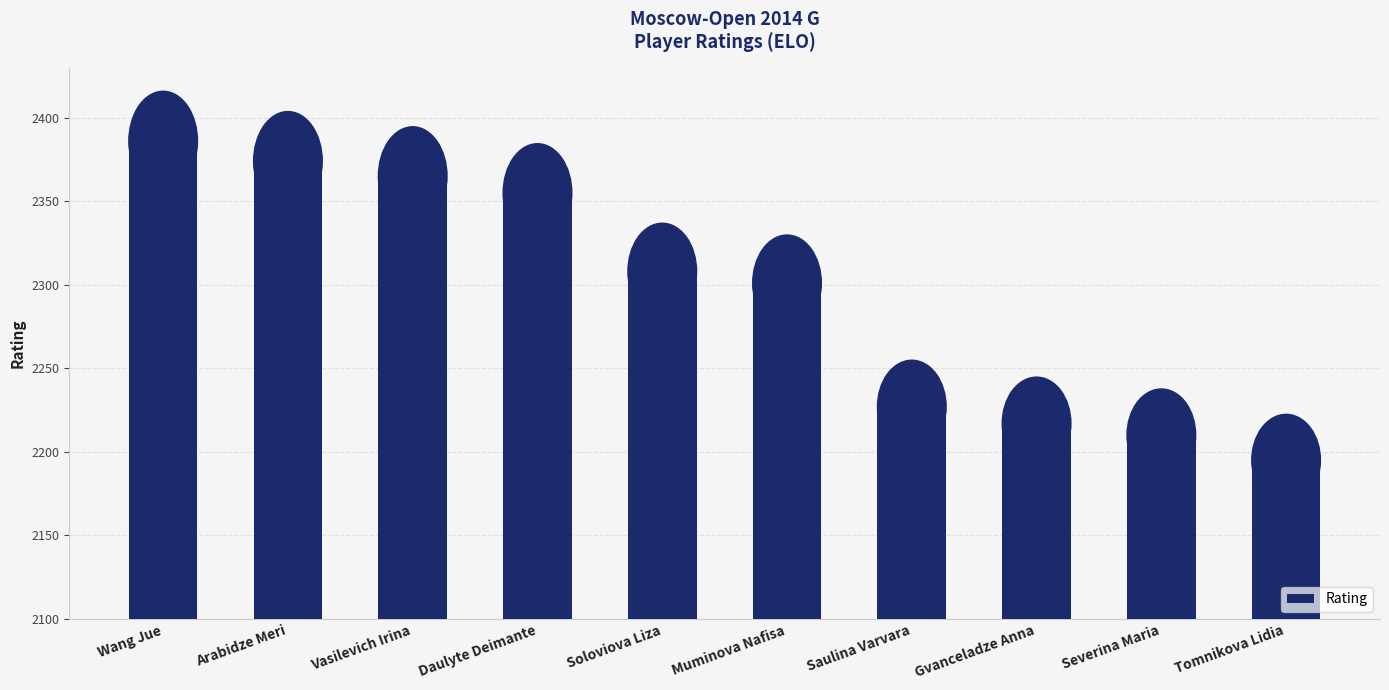

Reading left to right, what are all the values shown in this chart?

Wang Jue=2386	Arabidze Meri=2374	Vasilevich Irina=2365	Daulyte Deimante=2355	Soloviova Liza=2308	Muminova Nafisa=2301	Saulina Varvara=2227	Gvanceladze Anna=2217	Severina Maria=2210	Tomnikova Lidia=2195